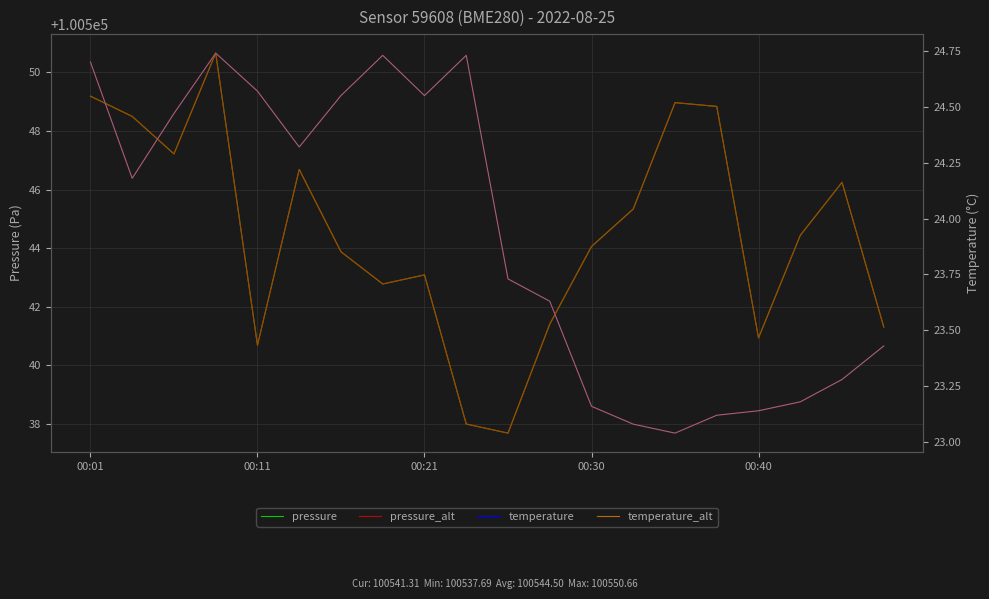

Which series has the largest range (max minus min)?

pressure